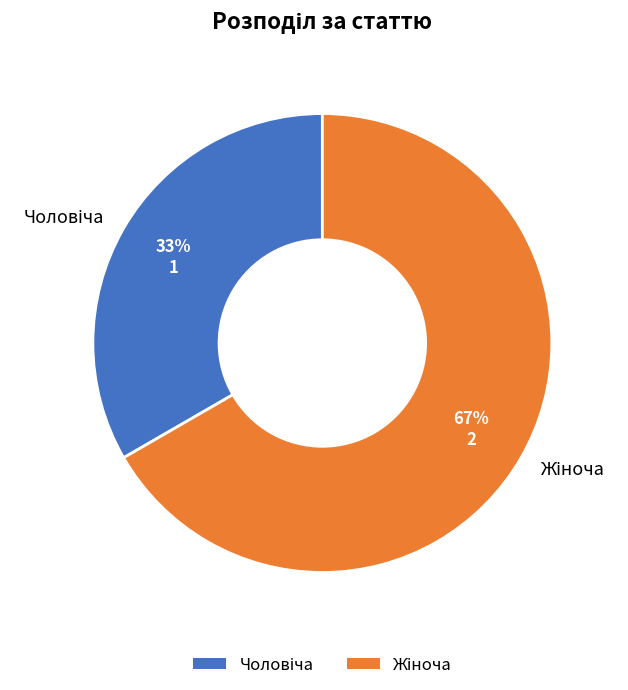

Is there a majority slice in this chart?

Yes